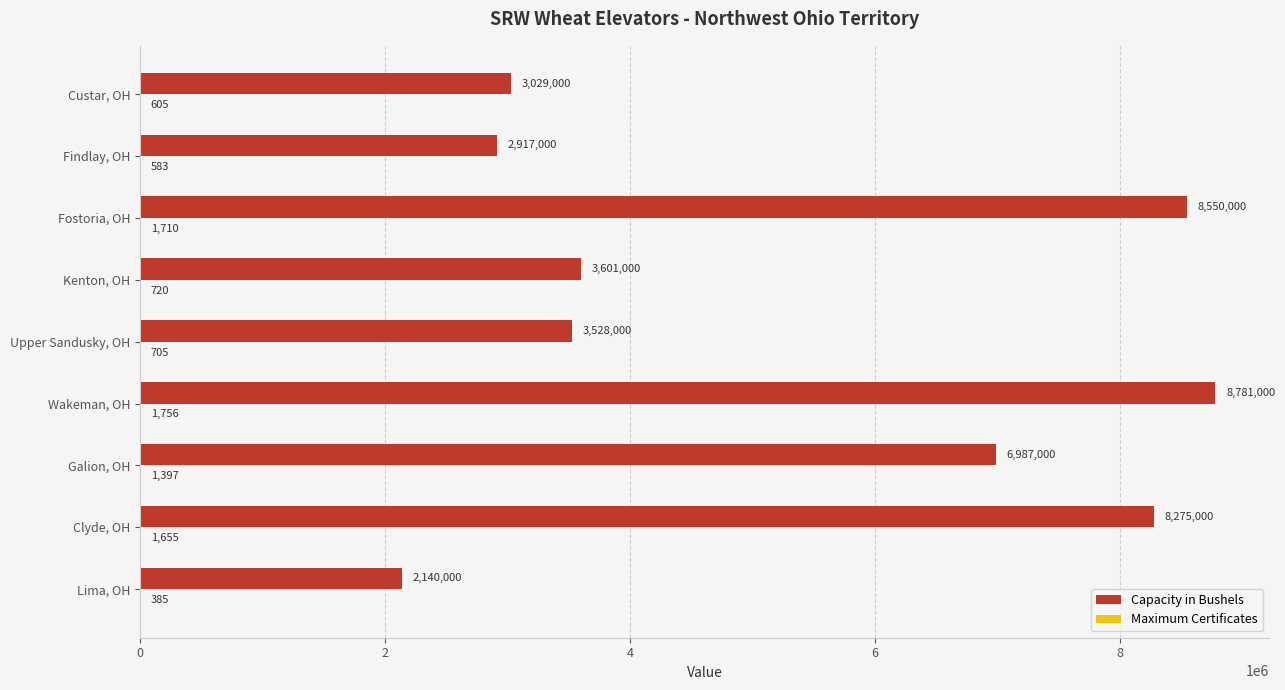

At which category does the chart reach its peak across all series?

Wakeman, OH